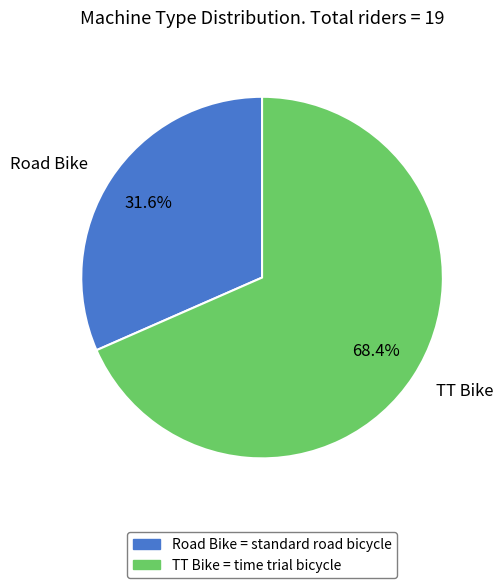

Approximately how many times larger is the value at TT Bike compared to Road Bike?

2.2